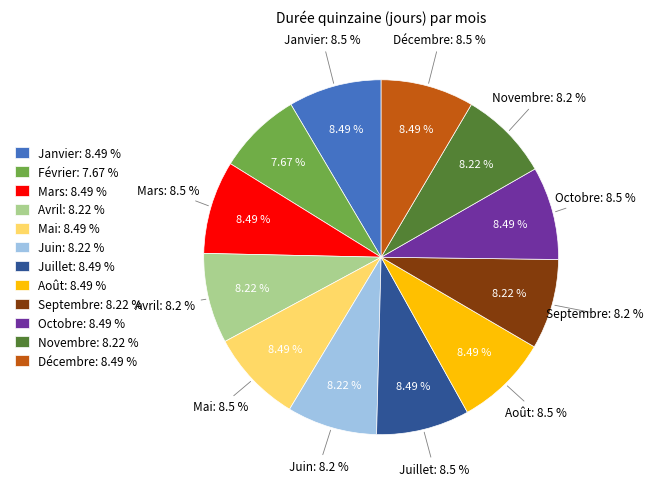

Is Février the majority of the pie?

No